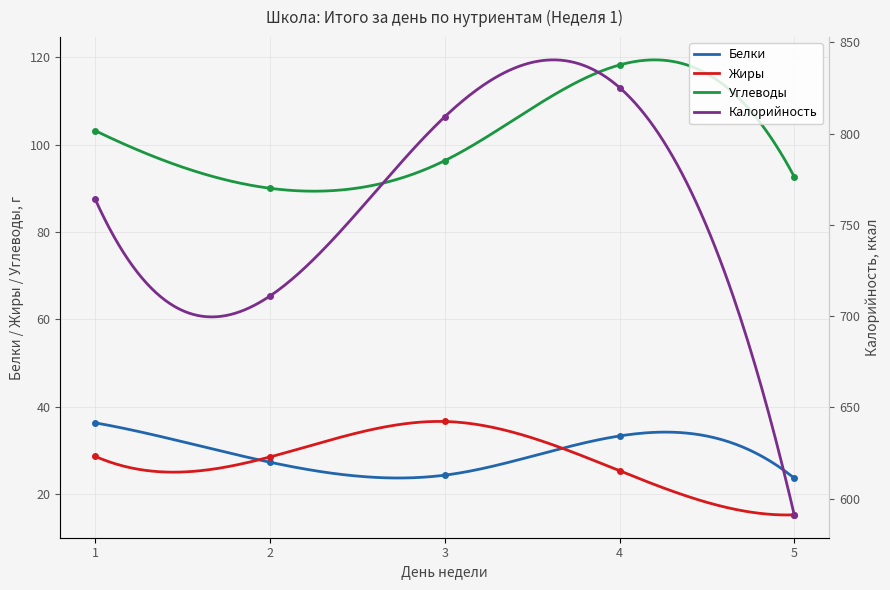

Where is the first local maximum for Жиры?

3